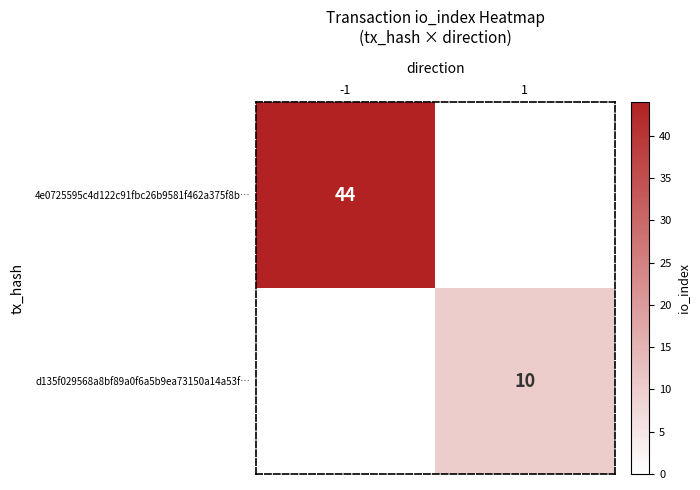

True or false: 4e0725595c4d122c91fbc26b9581f462a375f8b… has a value of 44 at -1.

True